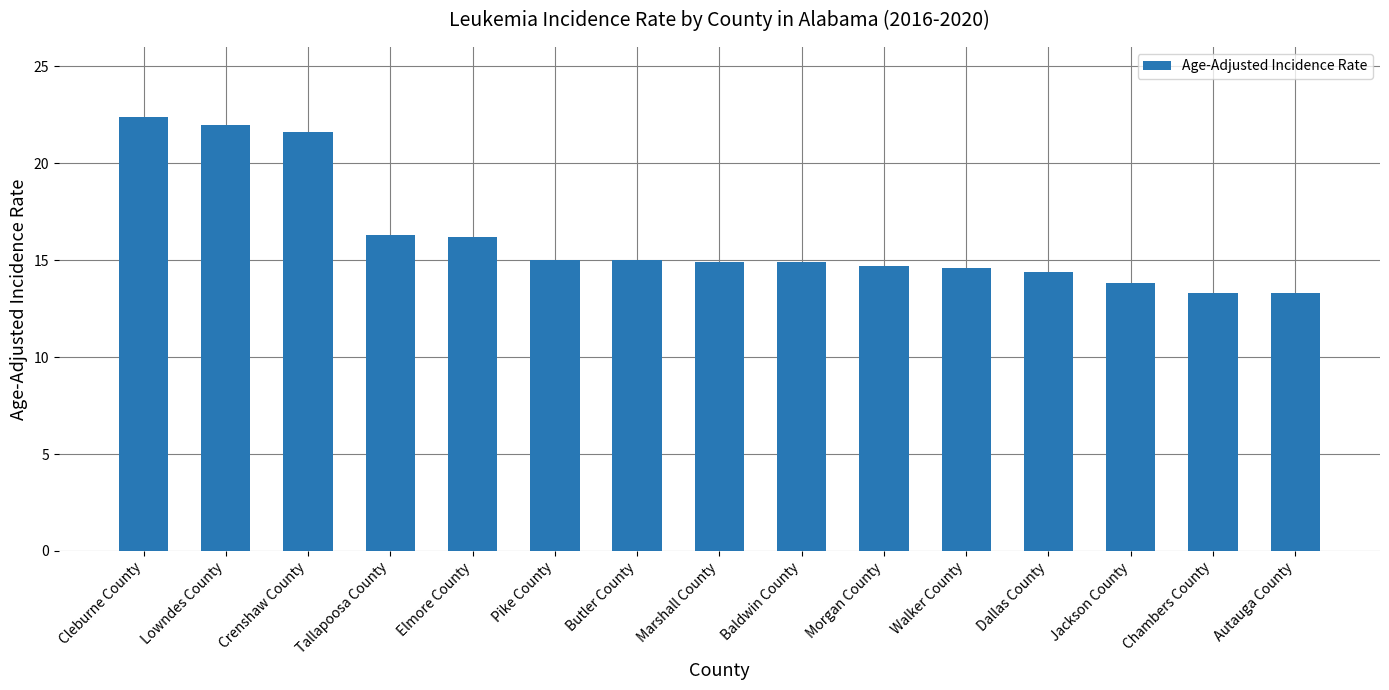

What is the minimum value shown in the chart?

13.3